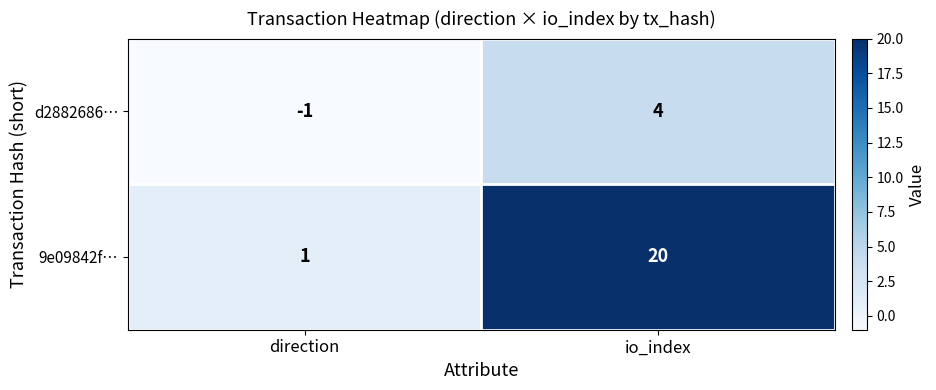

Is it true that d2882686… equals 4 at io_index?

True